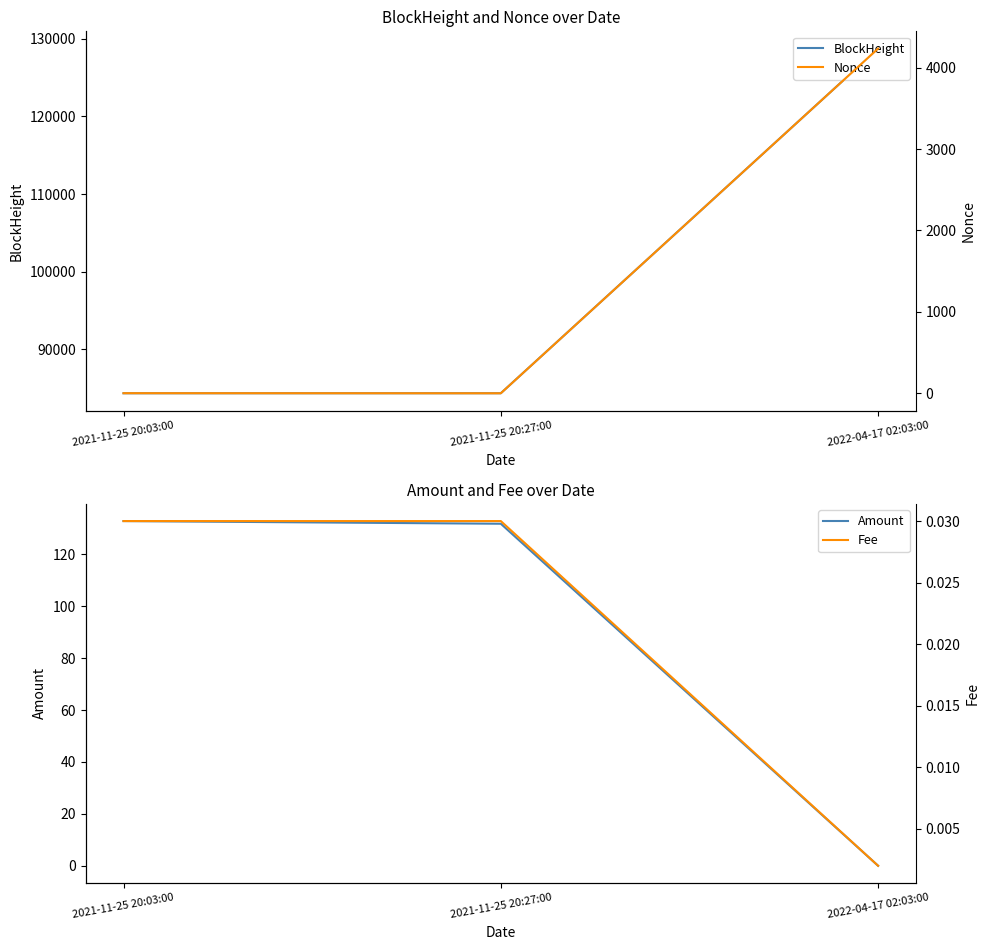

Where is Nonce nearest to the value 2117?

2021-11-25 20:03:00